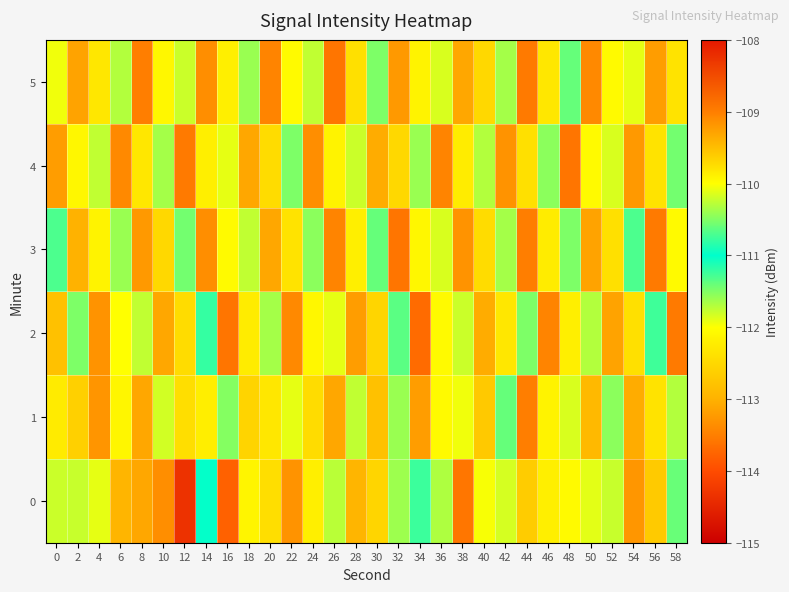

Reading left to right, what are all the values shown in this chart?

0: 0=-111.8	2=-111.8	4=-111.9	6=-113.0	8=-109.3	10=-113.4	12=-114.3	14=-111.0	16=-113.8	18=-112.1	20=-112.4	22=-113.3	24=-112.2	26=-111.7	28=-112.9	30=-112.5	32=-111.6	34=-111.2	36=-111.7	38=-113.6	40=-110.0	42=-111.8	44=-112.7	46=-112.2	48=-112.1	50=-111.9	52=-111.8	54=-109.2	56=-112.7	58=-110.6
1: 0=-112.3	2=-112.6	4=-113.3	6=-112.1	8=-113.1	10=-111.8	12=-112.4	14=-112.2	16=-111.5	18=-112.6	20=-112.3	22=-111.9	24=-112.5	26=-113.1	28=-111.8	30=-112.8	32=-111.6	34=-113.2	36=-112.0	38=-112.0	40=-112.7	42=-111.4	44=-113.5	46=-112.2	48=-111.8	50=-112.9	52=-111.5	54=-113.0	56=-112.3	58=-111.7
2: 0=-112.8	2=-111.5	4=-113.3	6=-112.0	8=-111.8	10=-113.1	12=-112.5	14=-111.2	16=-113.6	18=-112.2	20=-111.7	22=-113.4	24=-112.1	26=-111.9	28=-113.2	30=-112.5	32=-111.3	34=-113.7	36=-112.0	38=-111.8	40=-113.0	42=-112.3	44=-111.5	46=-113.5	48=-112.2	50=-111.7	52=-113.2	54=-112.4	56=-111.2	58=-113.5
3: 0=-111.3	2=-113.0	4=-112.2	6=-111.6	8=-113.2	10=-112.5	12=-111.5	14=-113.3	16=-112.0	18=-111.8	20=-113.1	22=-112.3	24=-111.5	26=-113.5	28=-112.2	30=-111.4	32=-113.6	34=-112.1	36=-111.8	38=-113.3	40=-112.5	42=-111.7	44=-113.5	46=-112.2	48=-111.5	50=-113.2	52=-112.4	54=-111.3	56=-113.5	58=-112.0
4: 0=-113.2	2=-112.1	4=-111.8	6=-113.4	8=-112.3	10=-111.7	12=-113.5	14=-112.2	16=-111.9	18=-113.1	20=-112.5	22=-111.5	24=-113.3	26=-112.2	28=-111.8	30=-113.0	32=-112.5	34=-111.6	36=-113.5	38=-112.2	40=-111.7	42=-113.3	44=-112.4	46=-111.5	48=-113.6	50=-112.0	52=-111.8	54=-113.2	56=-112.3	58=-111.5
5: 0=-112.0	2=-113.2	4=-112.3	6=-111.7	8=-113.5	10=-112.1	12=-111.8	14=-113.3	16=-112.2	18=-111.6	20=-113.5	22=-112.0	24=-111.8	26=-113.6	28=-112.4	30=-111.5	32=-113.2	34=-112.2	36=-111.8	38=-113.1	40=-112.5	42=-111.7	44=-113.5	46=-112.3	48=-111.4	50=-113.4	52=-112.0	54=-111.9	56=-113.2	58=-112.3